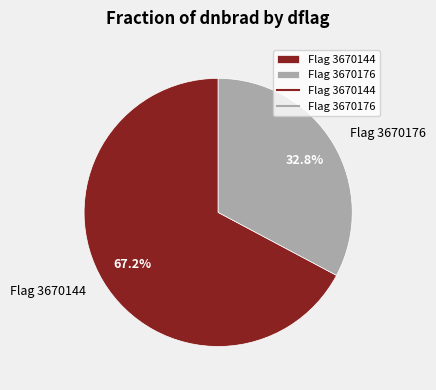

What is the largest slice in the pie chart?

Flag 3670144